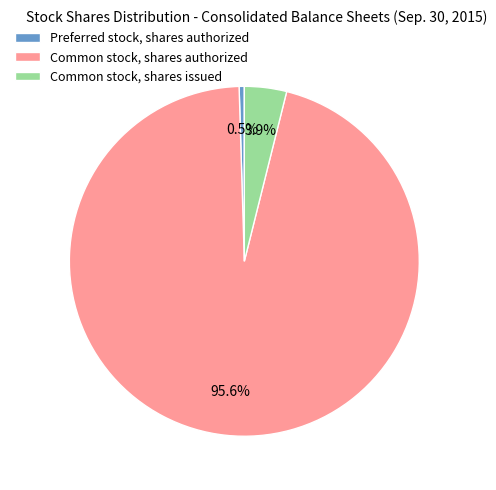

Between Preferred stock, shares authorized and Common stock, shares authorized, which is larger?

Common stock, shares authorized